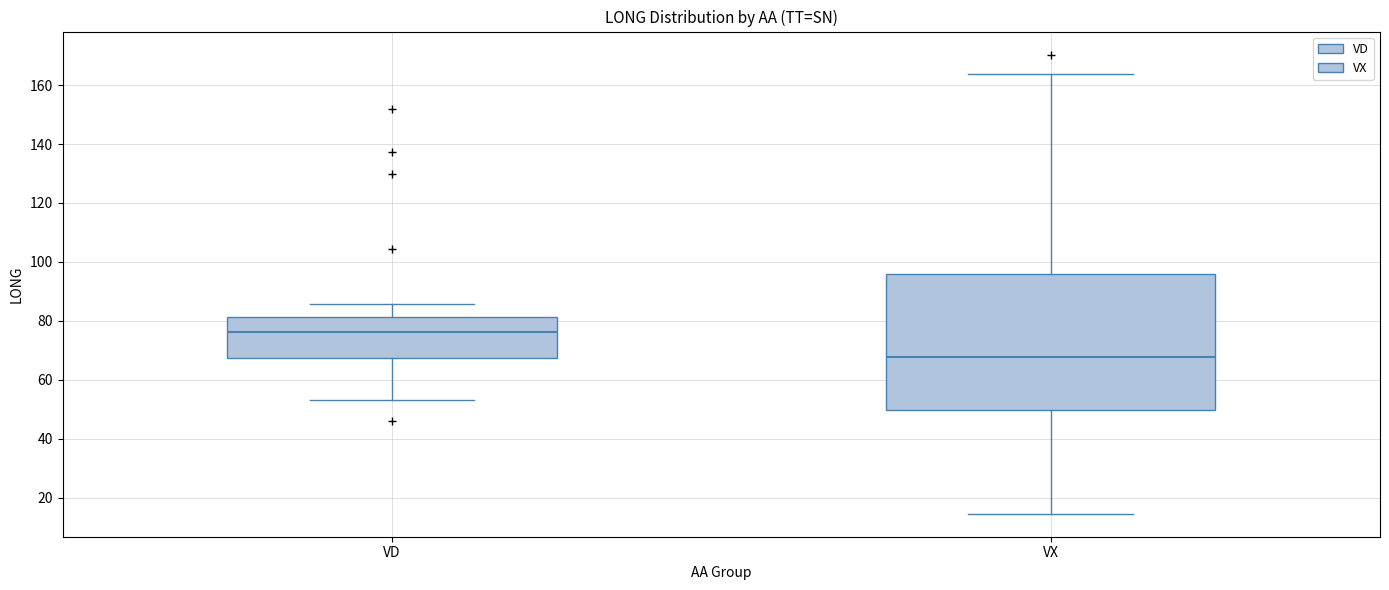

Reading left to right, transcribe this box plot: for each box, give where its median line is, the range the box spans, and where its two whiskers end, as read against the y-axis. The values are not printed on the chart, so give them approximately, as read against the axis.

VD: median 76, box 68 to 82, whiskers 54 to 86
VX: median 68, box 50 to 96, whiskers 14 to 164